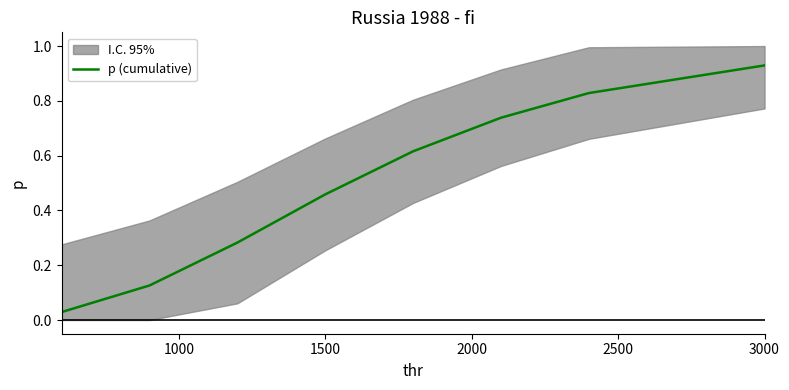

At which label does p (cumulative) reach its peak?

3000